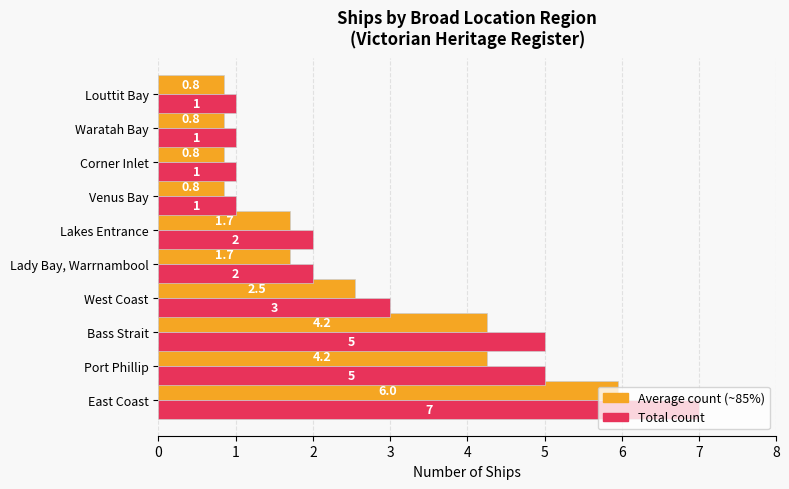

At which category is the sum across all series the highest?

East Coast